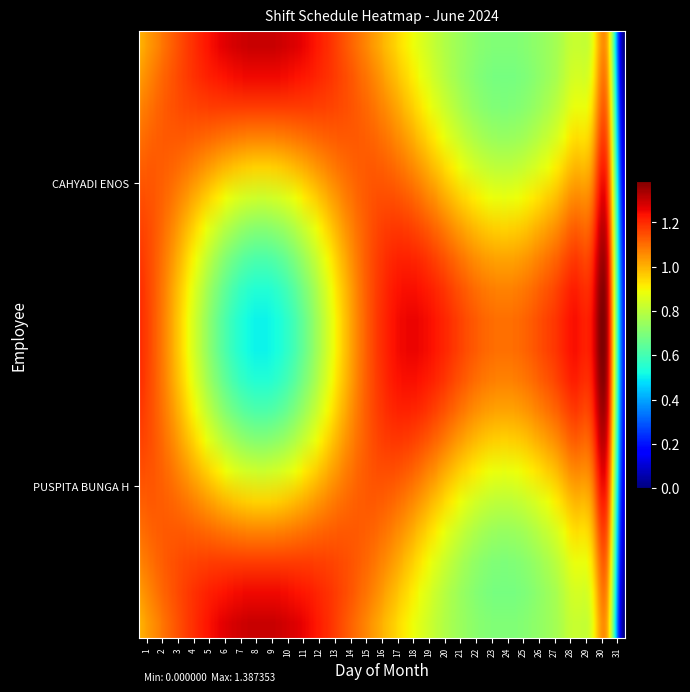

What is the average value of the PUSPITA BUNGA H series?

1